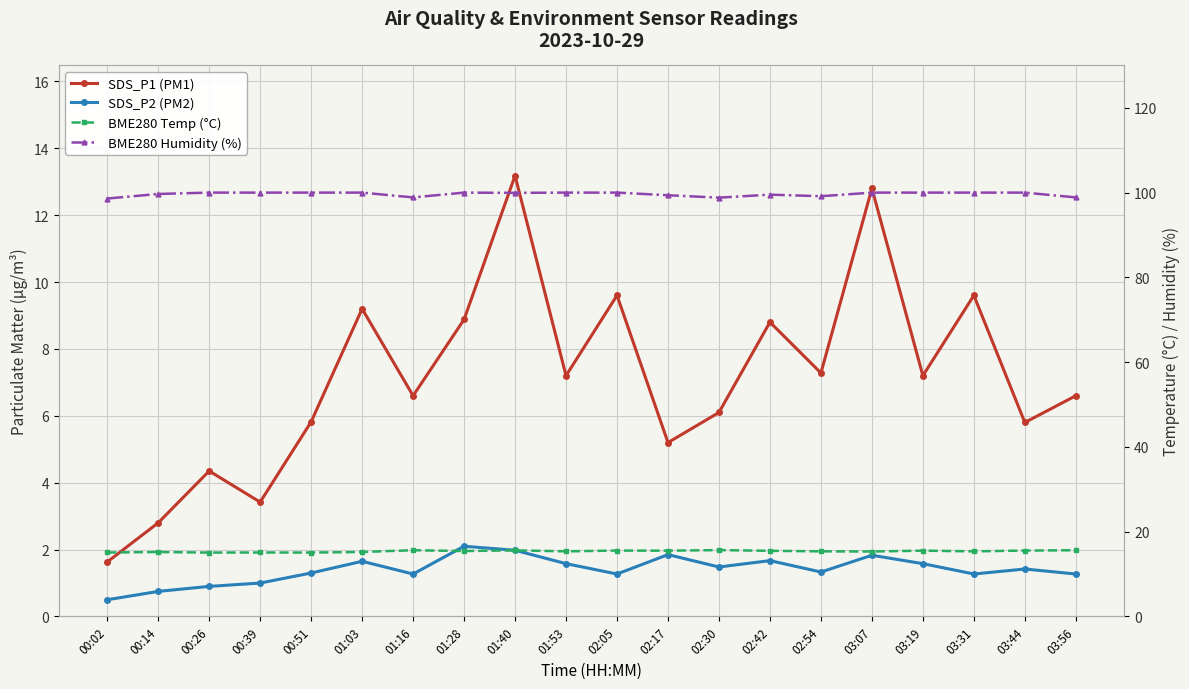

What is the total value across all series at 01:40?

130.7